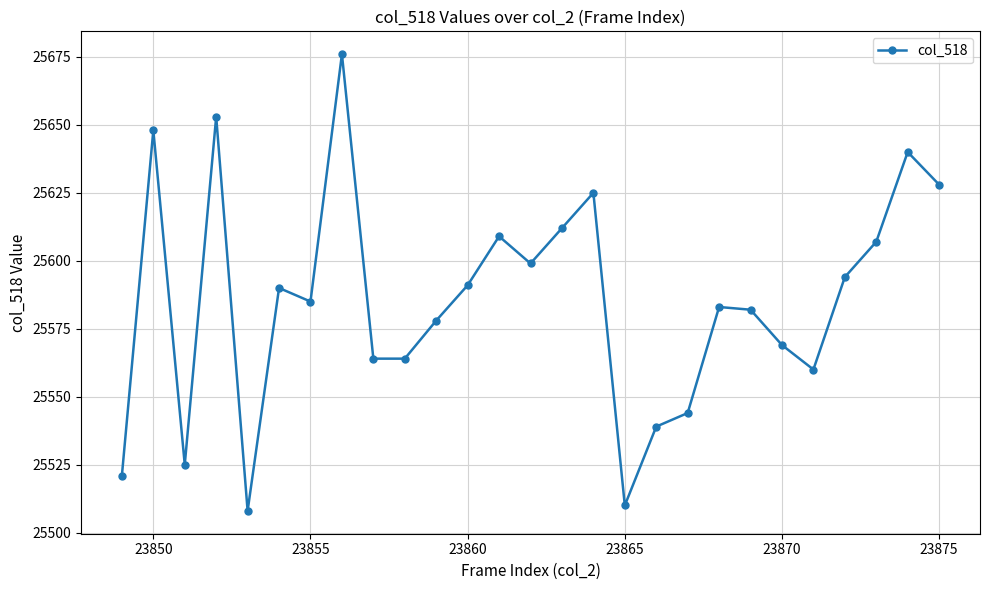

True or false: there are more than 0 points higher than both neighbors.

True